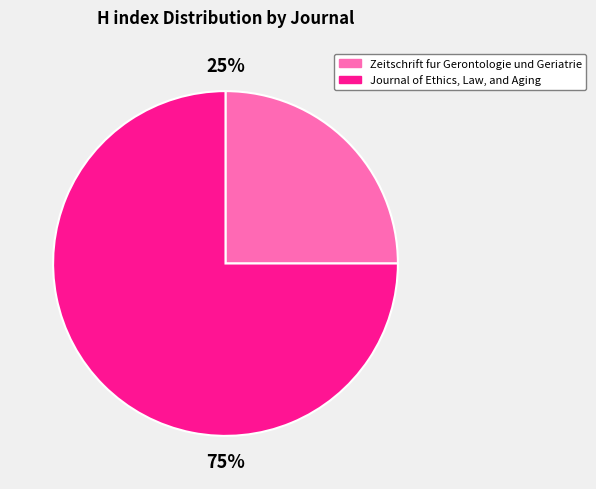

How many segments does this pie chart have?

2